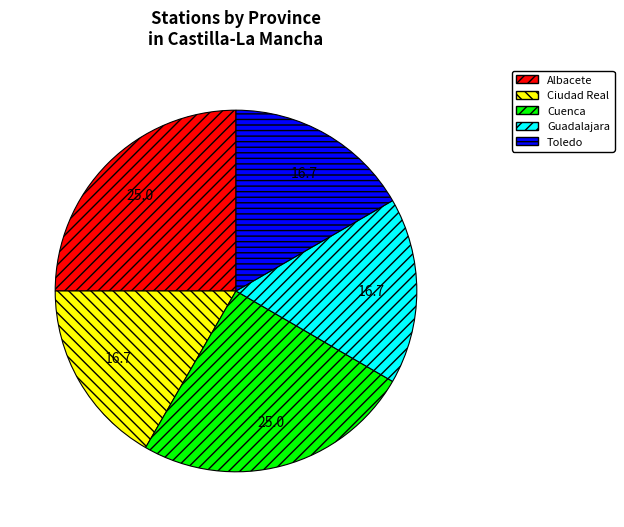

The Cuenca slice represents 10% of the pie. True or false?

False